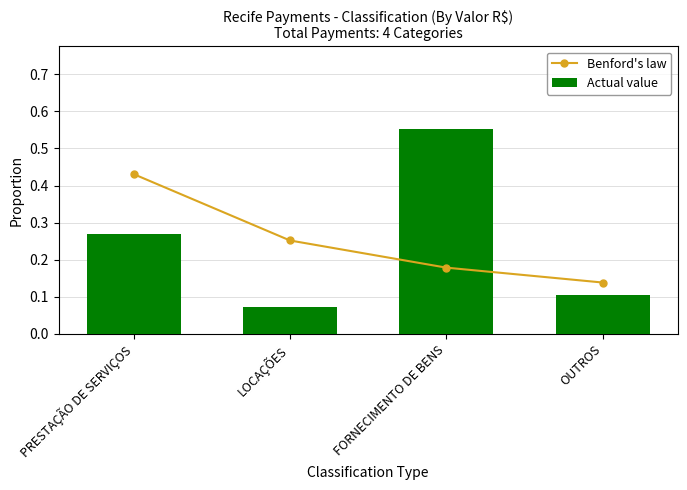

List the series in order of their peak value, highest first.

Actual value, Benford's law